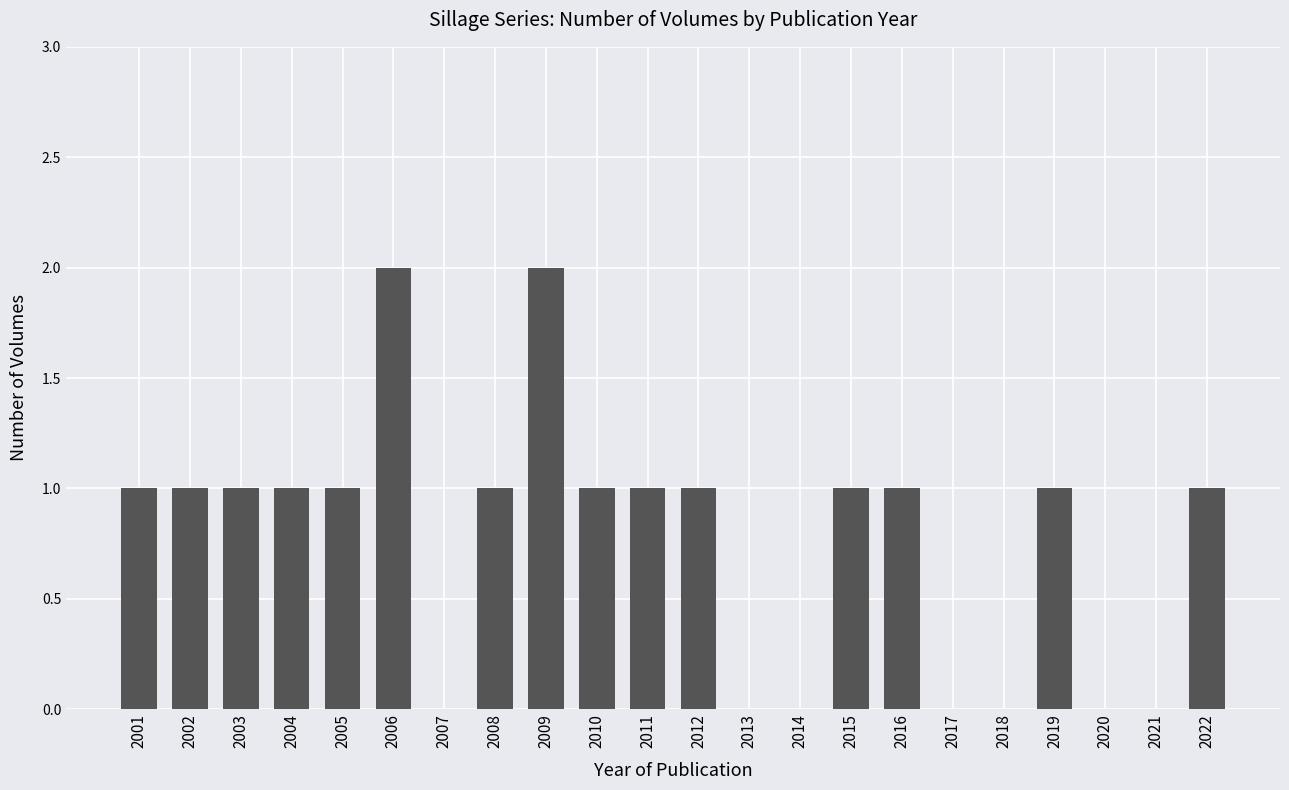

Does the chart contain stacked bars?

No